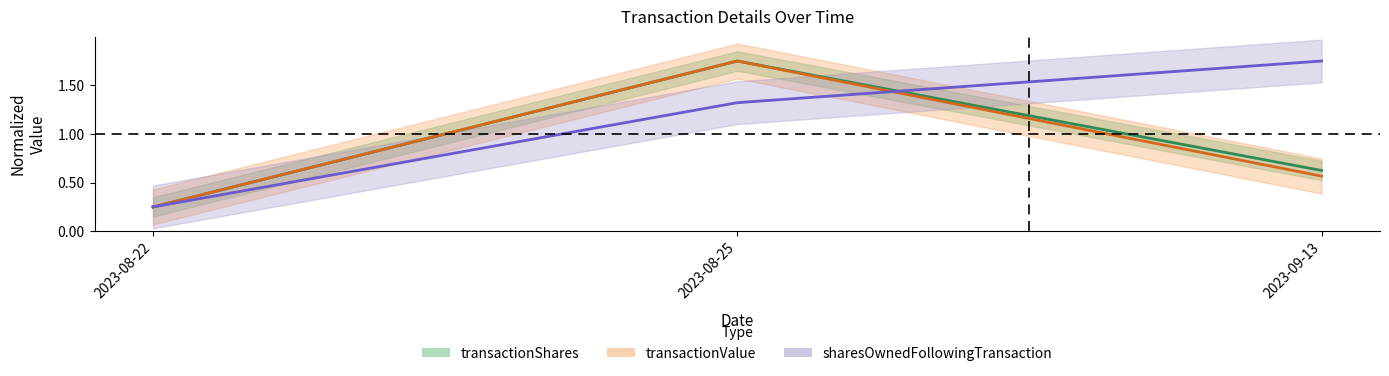

At which label does transactionShares reach its minimum?

2023-08-22